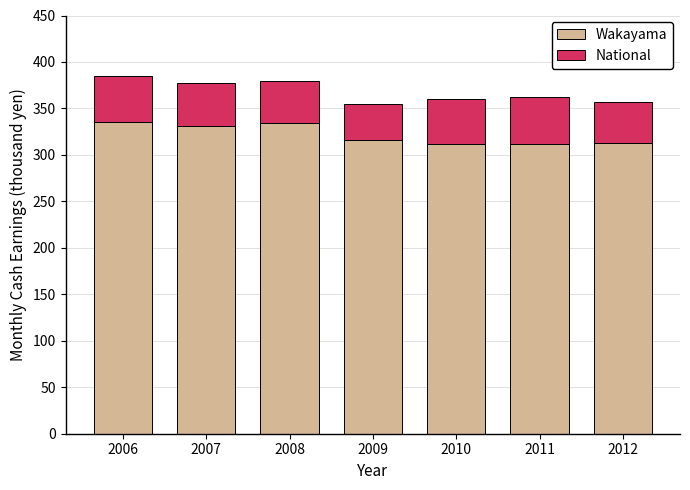

What is the average value of the Wakayama series?

321.8